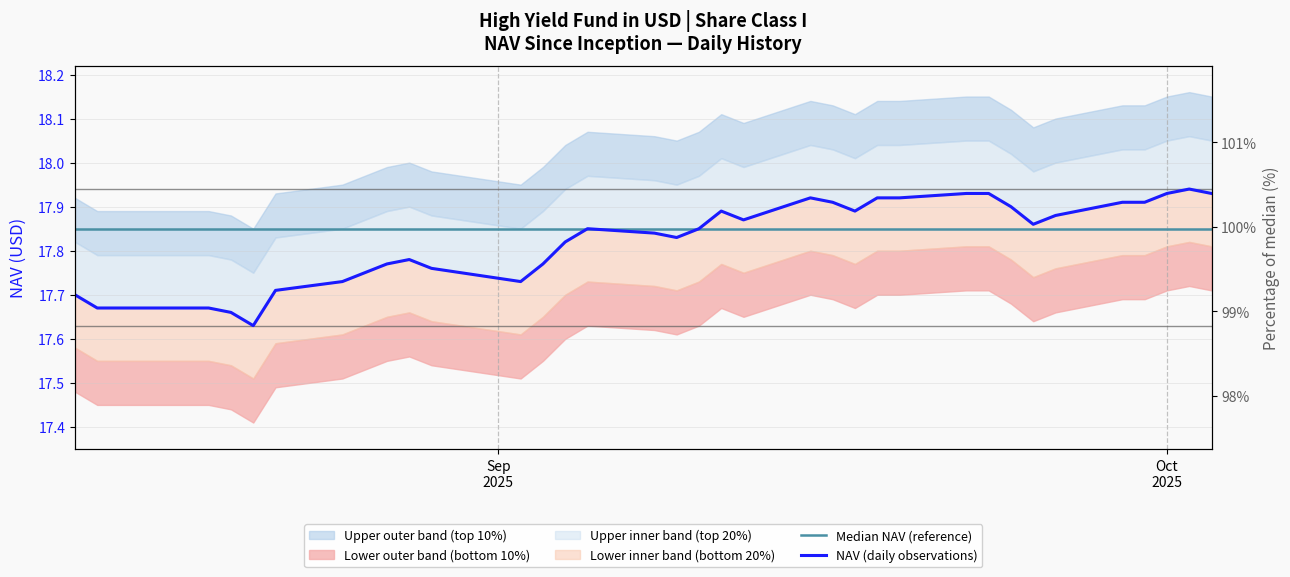

What is the maximum value shown in the chart?

17.9